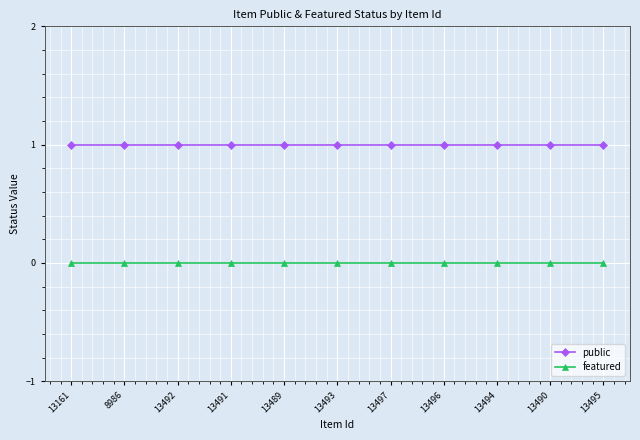

What is the label of the 5th point from the right?

13497